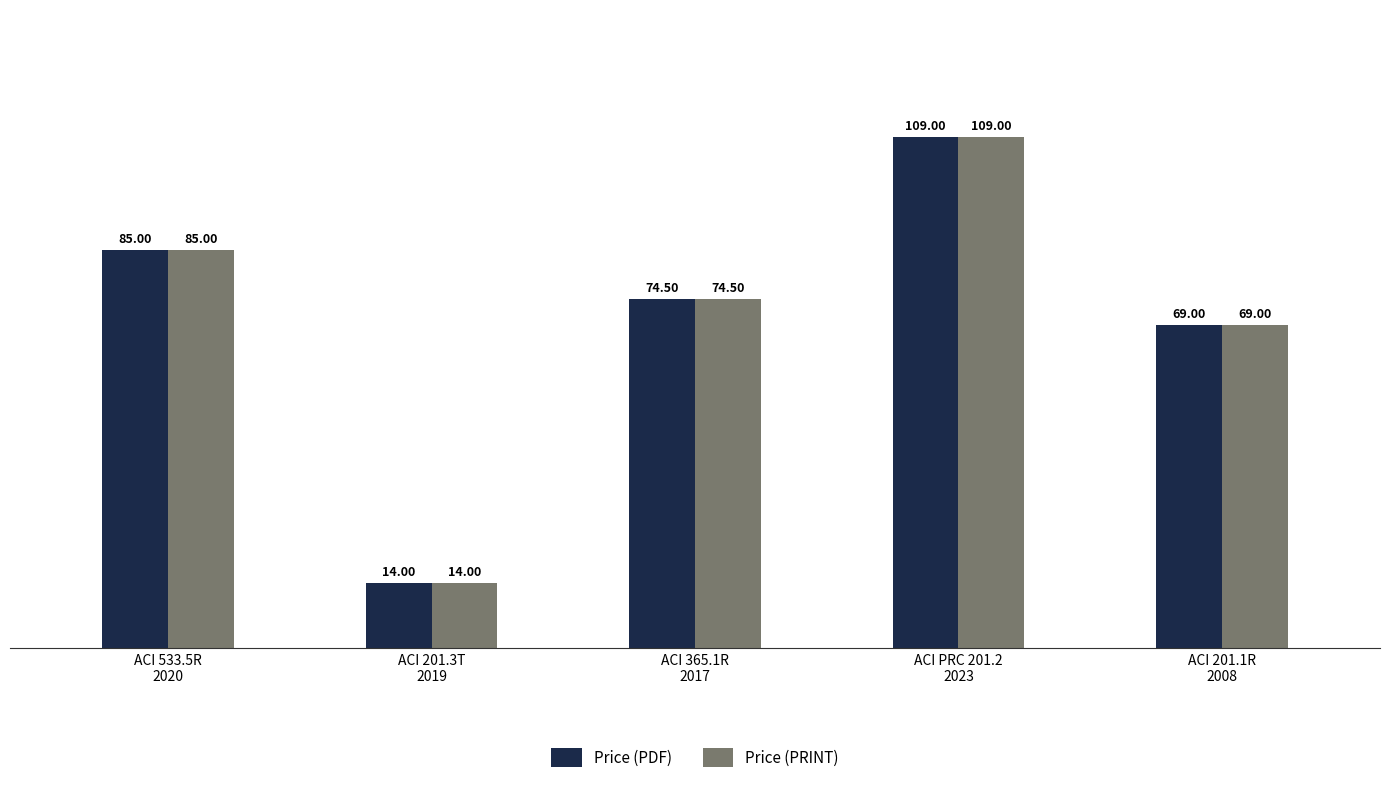

What position from the right is ACI PRC 201.2
2023?

2